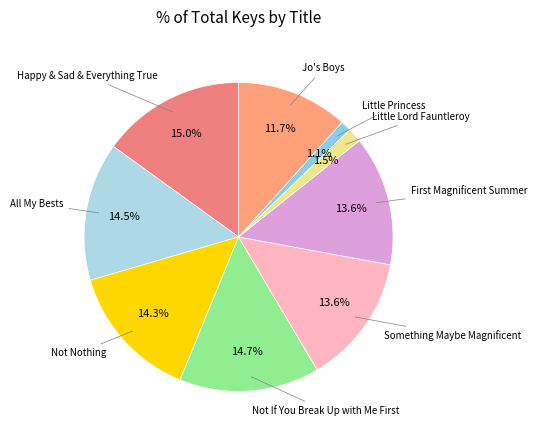

To the nearest percent, what is the difference between the largest and smallest slice percentages?

14%